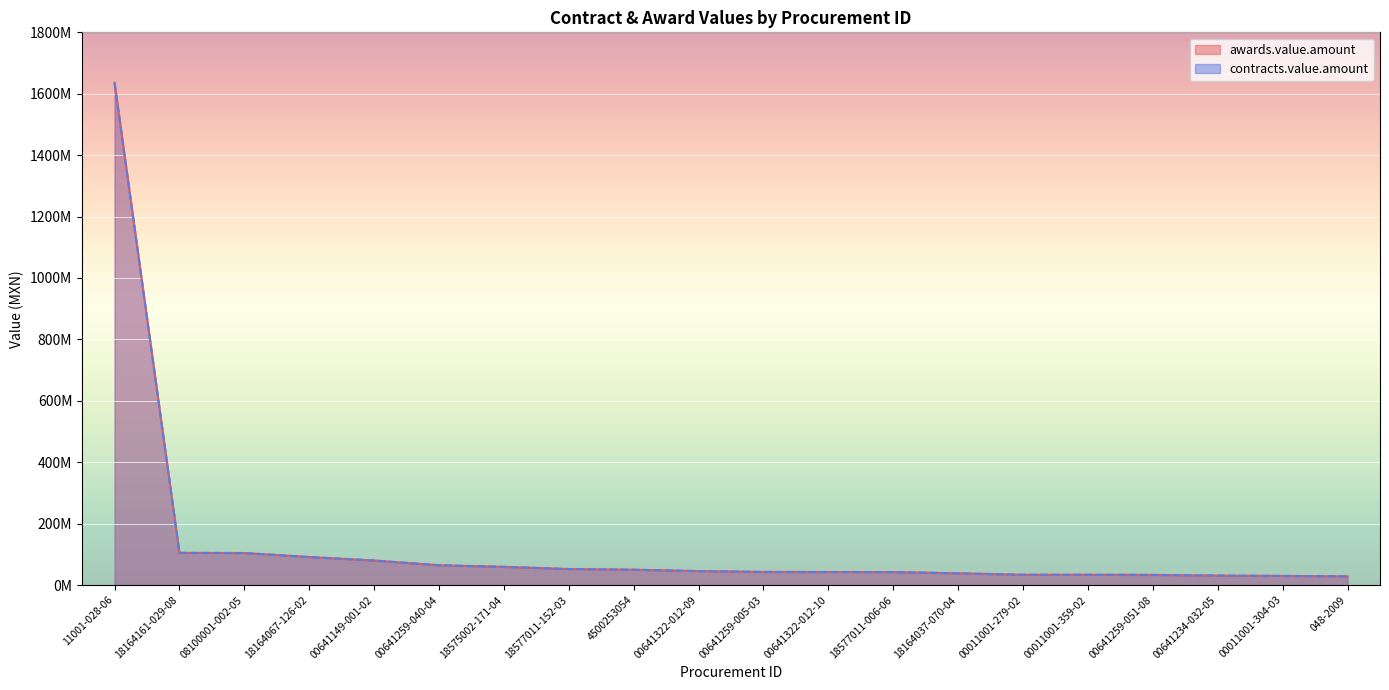

What position from the right is 00641322-012-09?

11